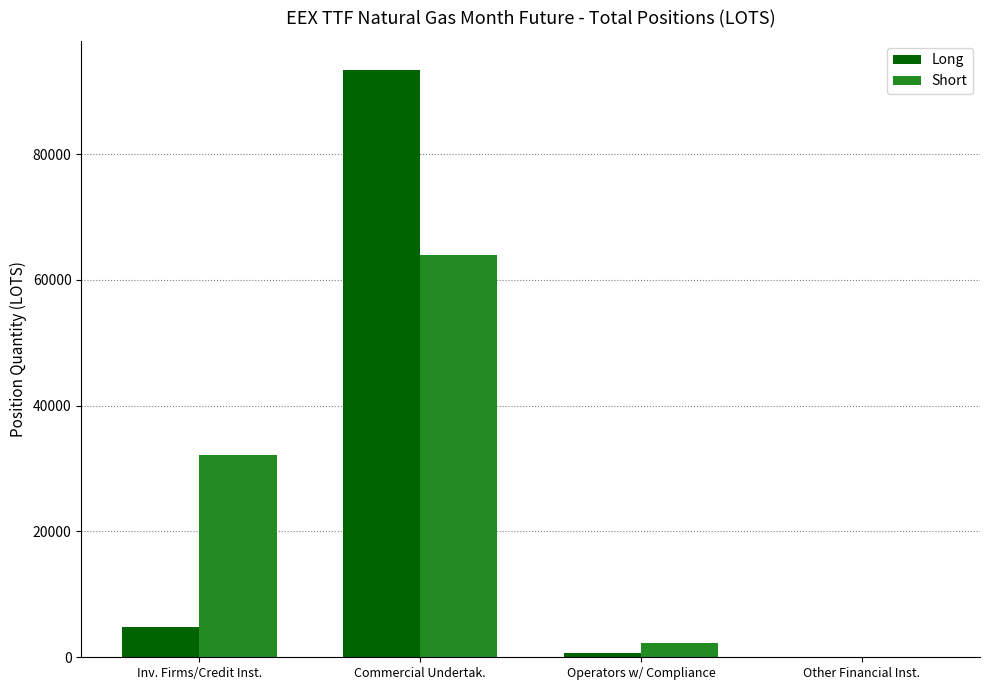

What is the sum of all Short values?

98530.2